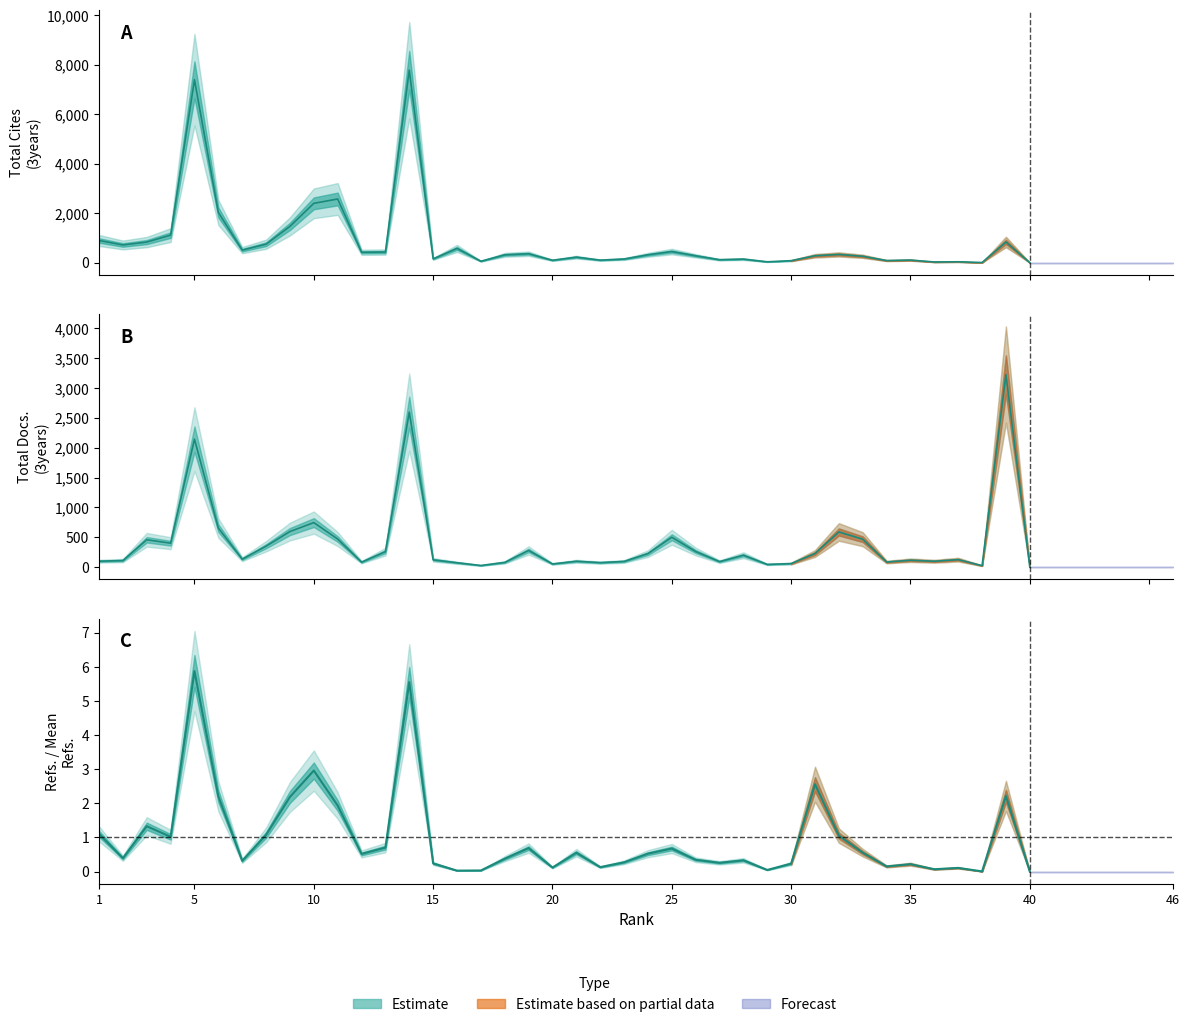

What is the maximum value shown in the chart?

7780.0